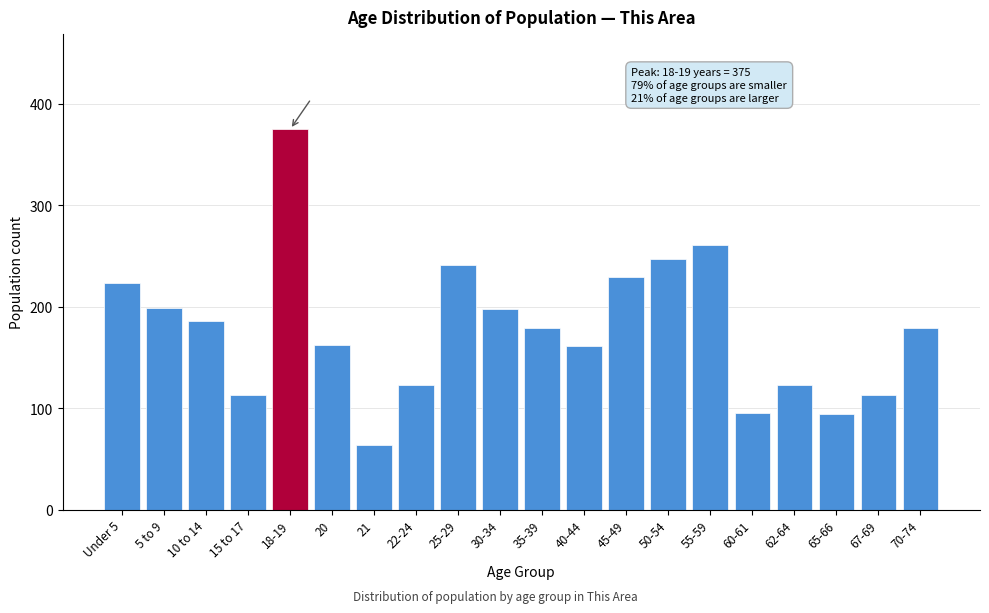

What is the difference between the maximum and minimum values?

311